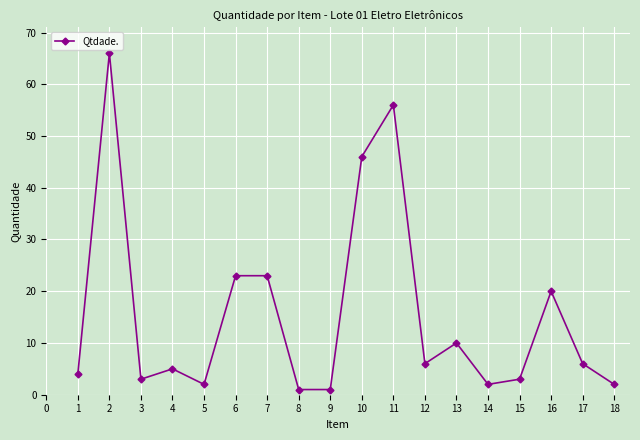

Reading left to right, what are all the values shown in this chart?

4	66	3	5	2	23	23	1	1	46	56	6	10	2	3	20	6	2